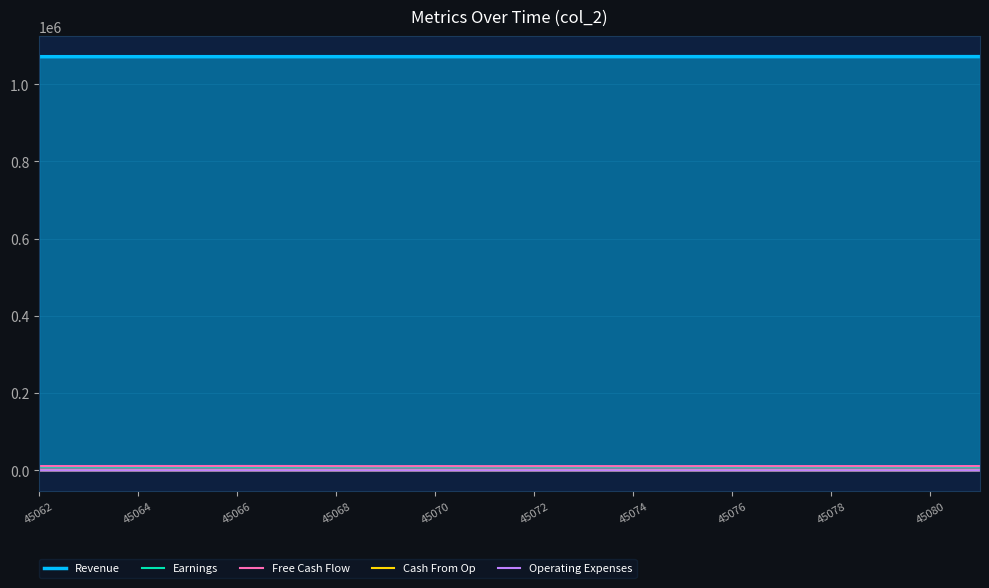

The Earnings series shows 9390 at 45072. True or false?

True